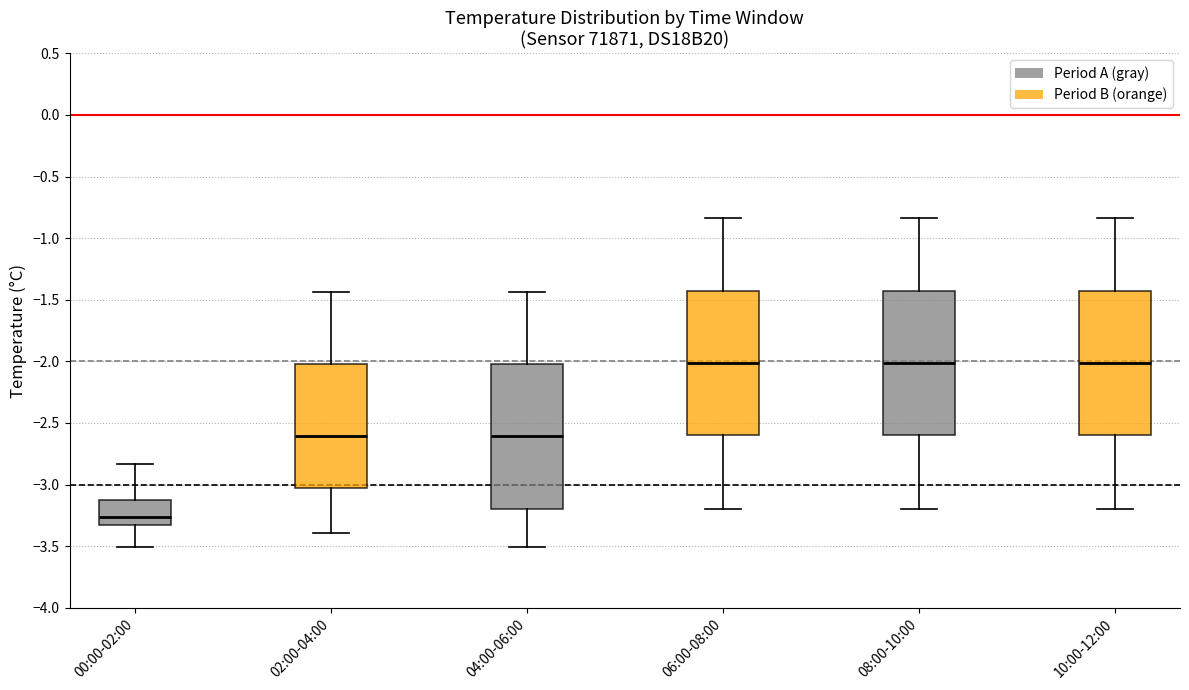

Reading left to right, transcribe this box plot: for each box, give where its median line is, the range the box spans, and where its two whiskers end, as read against the y-axis. The values are not printed on the chart, so give them approximately, as read against the axis.

00:00-02:00: median -3.25, box -3.35 to -3.10, whiskers -3.50 to -2.85
02:00-04:00: median -2.60, box -3.05 to -2.00, whiskers -3.40 to -1.45
04:00-06:00: median -2.60, box -3.20 to -2.00, whiskers -3.50 to -1.45
06:00-08:00: median -2.00, box -2.60 to -1.40, whiskers -3.20 to -0.85
08:00-10:00: median -2.00, box -2.60 to -1.40, whiskers -3.20 to -0.85
10:00-12:00: median -2.00, box -2.60 to -1.40, whiskers -3.20 to -0.85